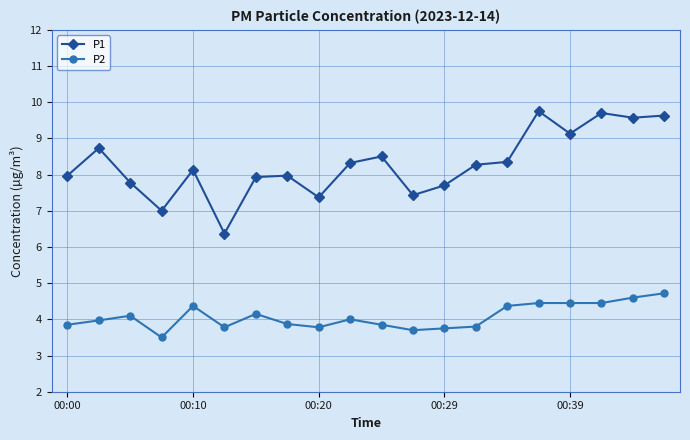

List the series in order of their peak value, highest first.

P1, P2